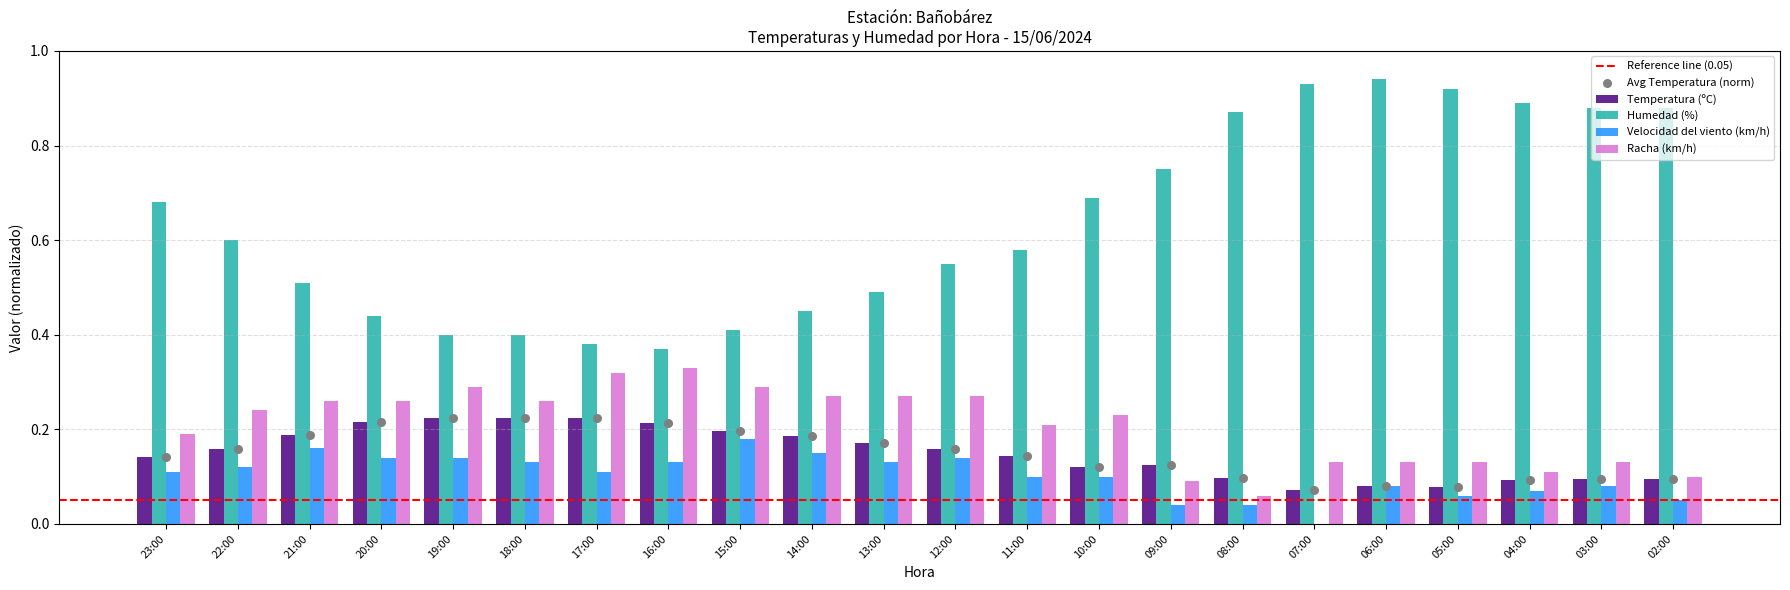

Which series reaches the minimum Y coordinate?

Velocidad del viento (km/h)